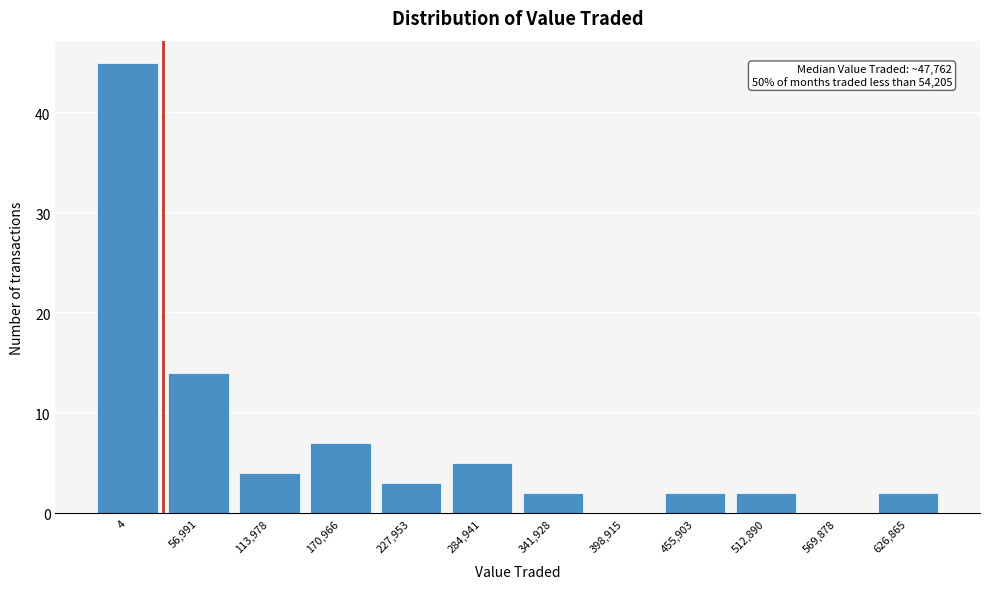

Reading left to right, what are all the values shown in this chart?

4=45	56,991=14	113,978=4	170,966=7	227,953=3	284,941=5	341,928=2	398,915=0	455,903=2	512,890=2	569,878=0	626,865=2